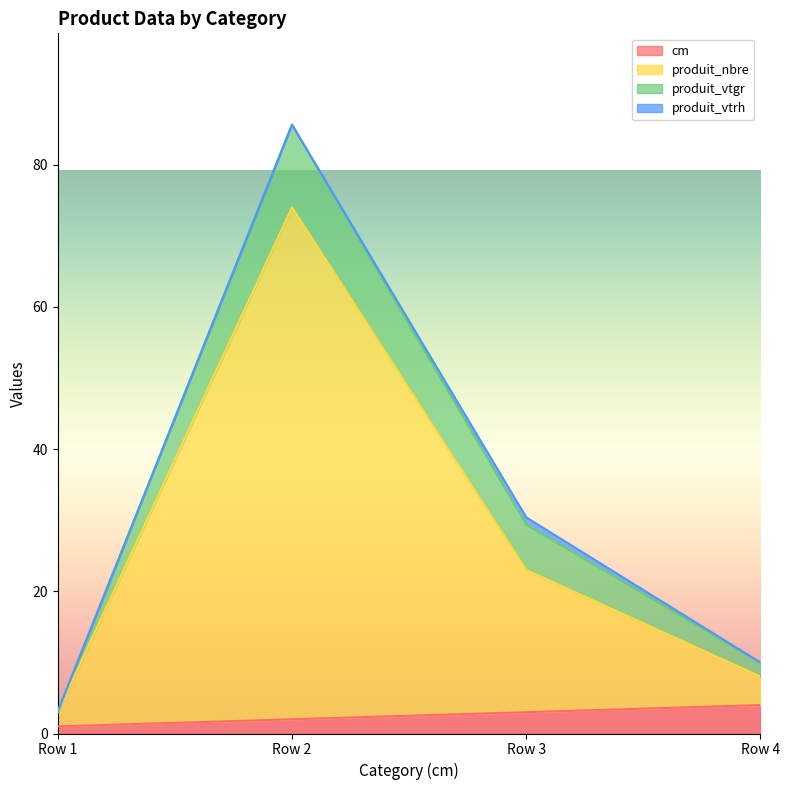

True or false: cm and produit_nbre cross at least once.

False